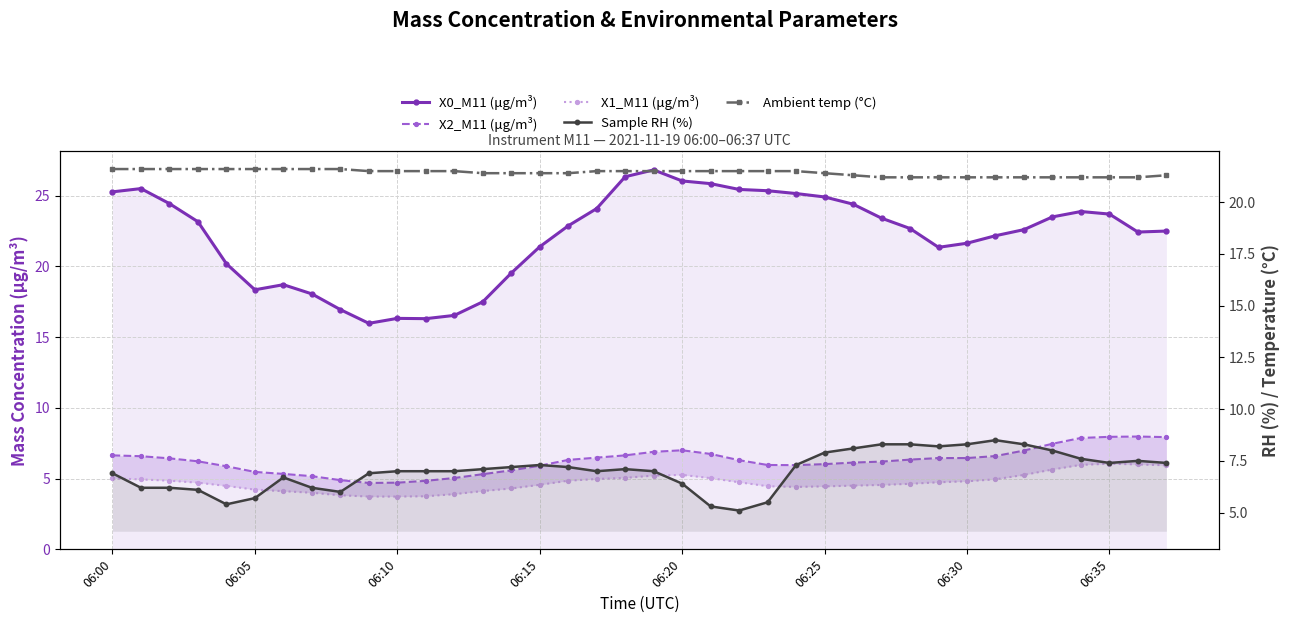

What is the sum of the X0_M11 (μg/m³) values at 11 and 10?

32.6